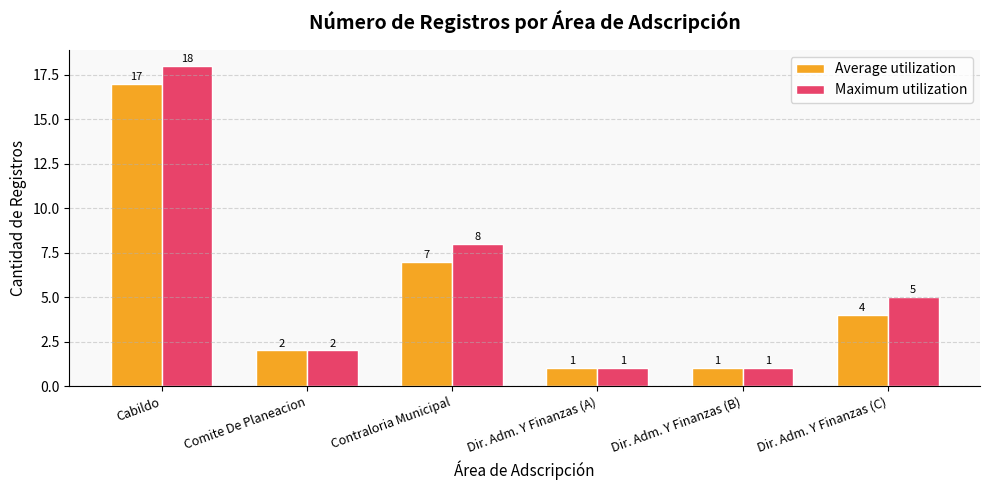

Which series changed the most between Cabildo and Dir. Adm. Y Finanzas (B)?

Maximum utilization